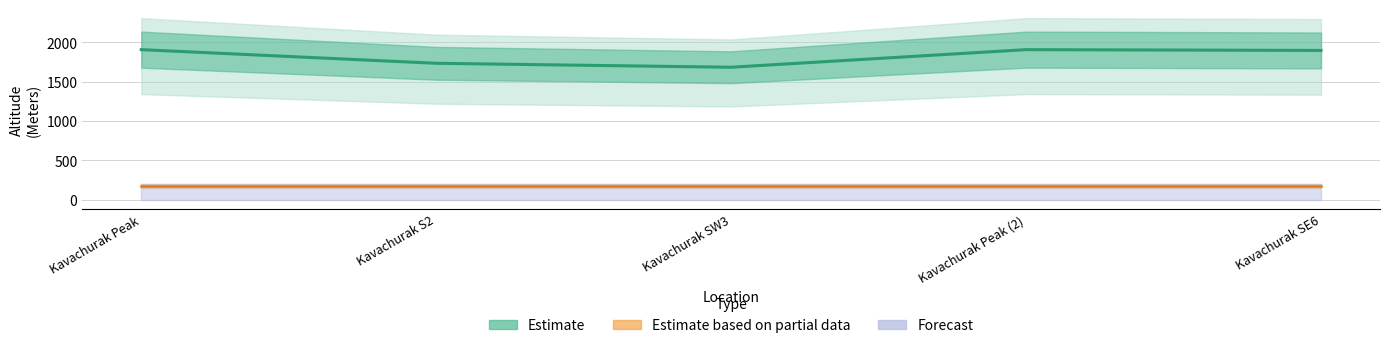

True or false: Forecast and Estimate based on partial data cross at least once.

False